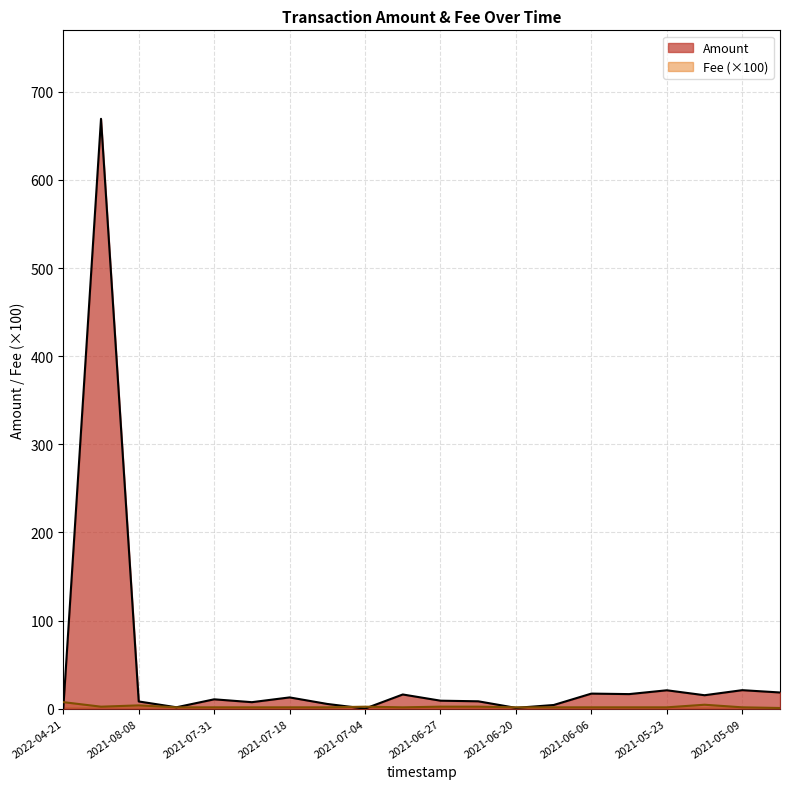

What is the label of the 3rd point from the left?

2021-08-08